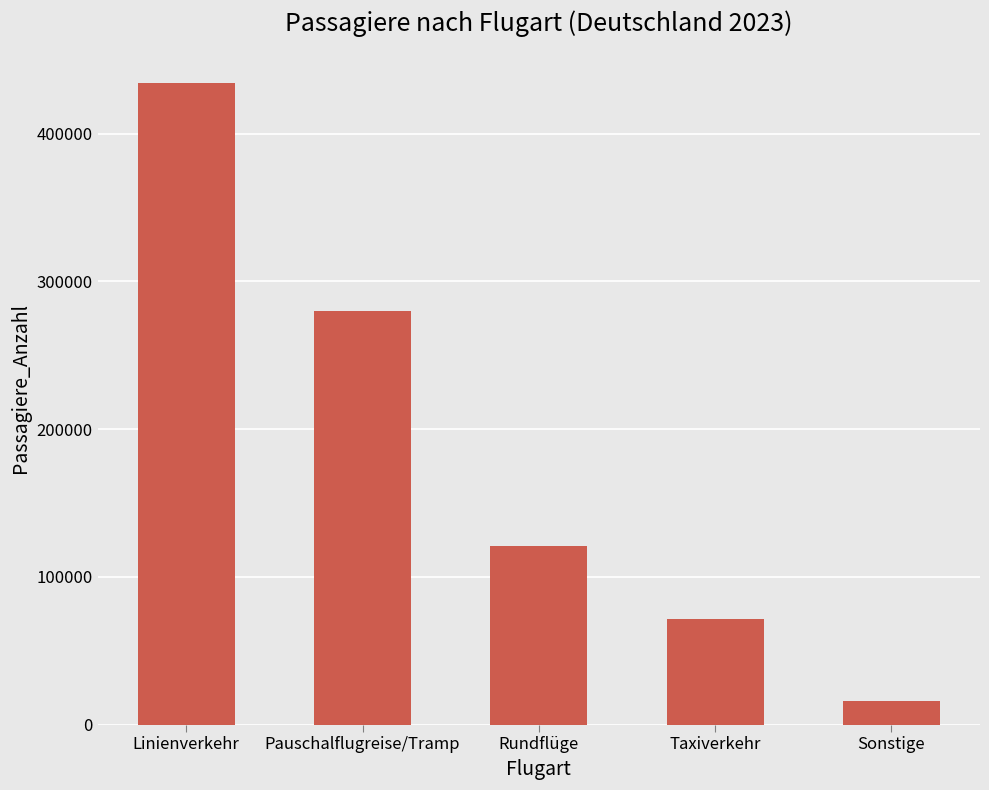

What is the change in value from Pauschalflugreise/Tramp to Sonstige?

-263483